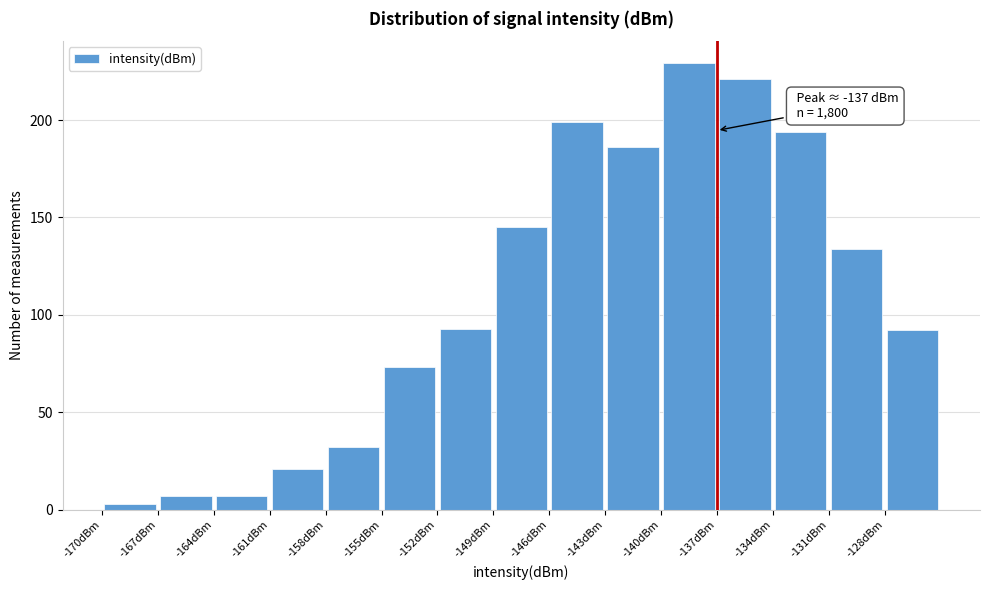

Over which range of the x-axis is the bar tallest?

-140 to -137